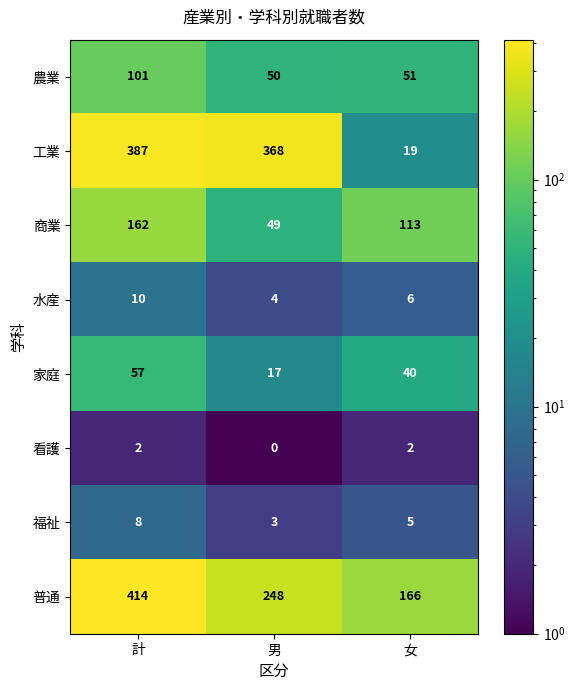

Which category has the highest value across all series?

計